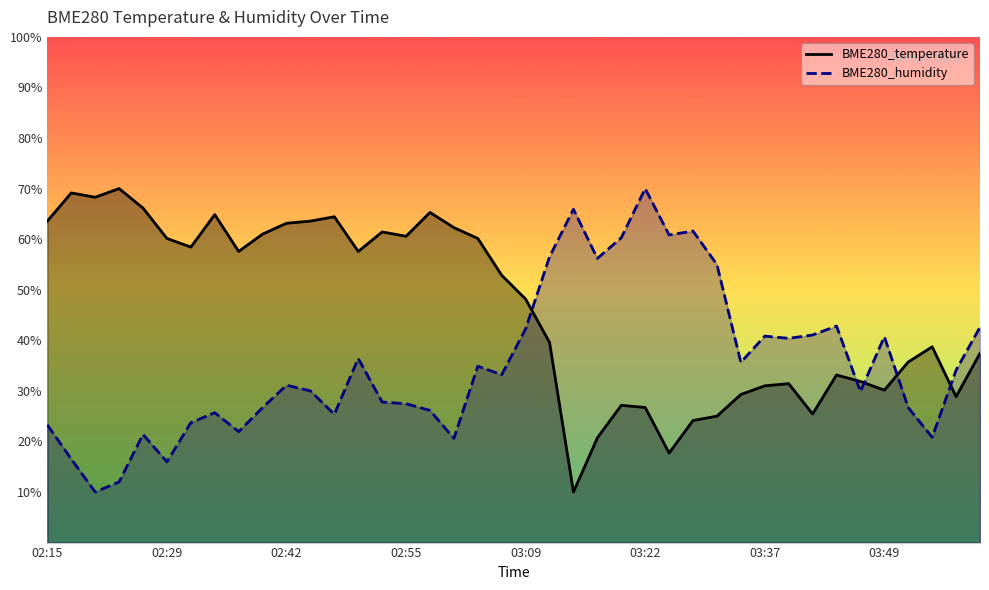

Reading left to right, extract all data points from this chart.

BME280_temperature: 63.6	69.1	68.3	70.0	66.1	60.1	58.4	64.9	57.6	61.0	63.1	63.6	64.4	57.6	61.4	60.6	65.3	62.3	60.1	52.9	48.1	39.6	10.0	20.7	27.1	26.7	17.7	24.1	25.0	29.3	31.0	31.4	25.4	33.1	31.9	30.1	35.7	38.7	28.9	37.4
BME280_humidity: 23.3	16.5	10.0	12.0	21.4	16.0	23.7	25.7	21.9	26.7	31.1	30.0	25.4	36.4	27.8	27.5	26.1	20.6	34.9	33.2	42.3	56.5	65.9	56.2	60.3	70.0	60.8	61.6	55.0	35.6	40.8	40.4	41.0	42.8	29.9	40.7	26.7	20.8	34.1	42.6